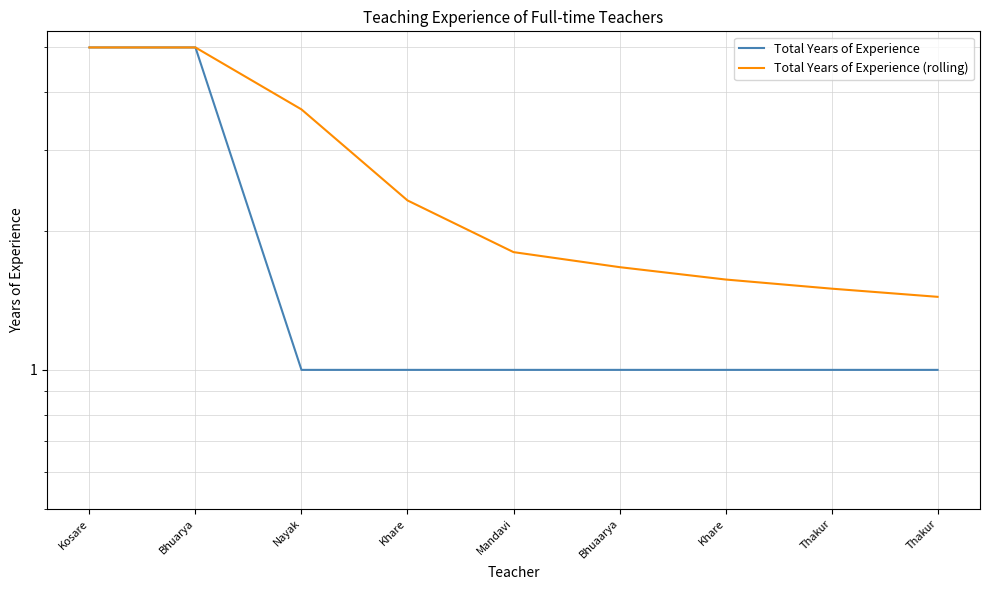

Between Mandavi and Bhuarya, which is larger?

Bhuarya